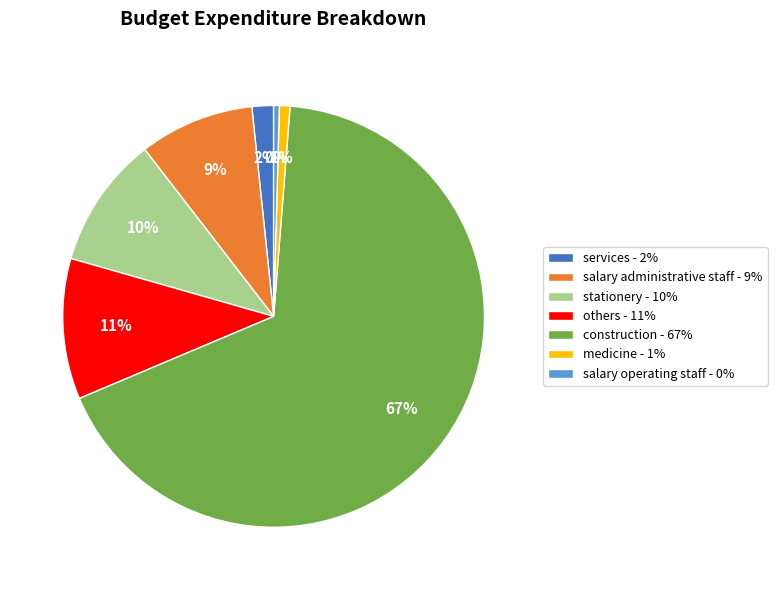

What is the ratio of the value at construction - 67% to the value at stationery - 10%?

6.7